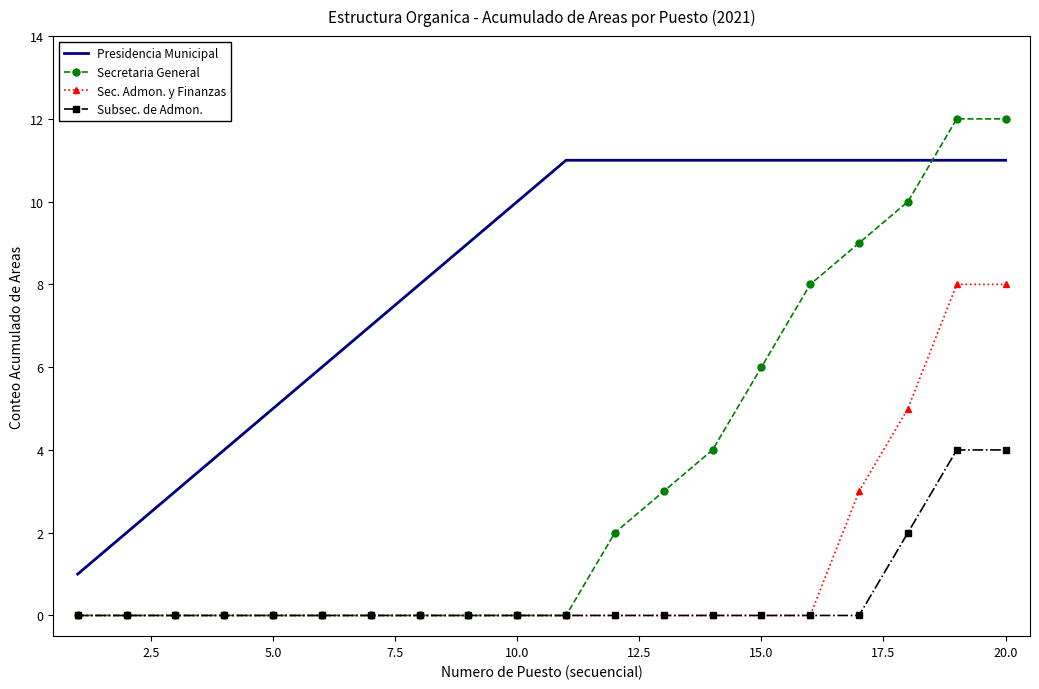

True or false: Presidencia Municipal and Subsec. de Admon. cross at least once.

False